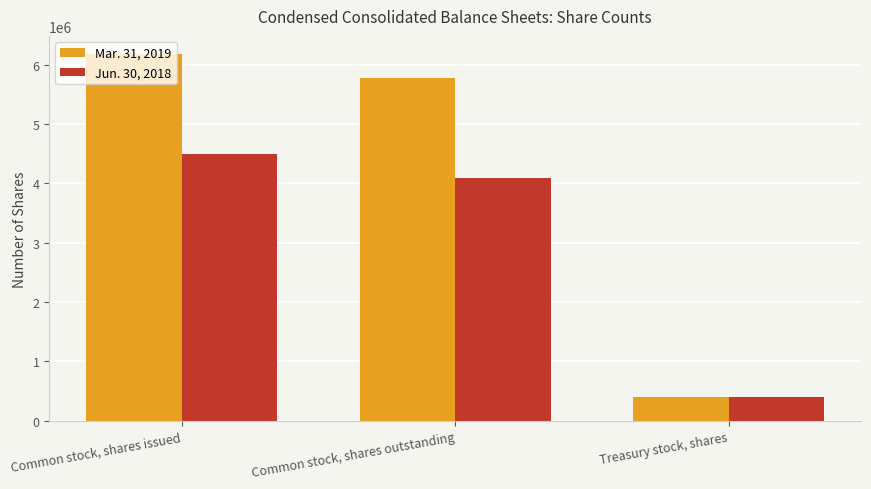

What is the value of the Mar. 31, 2019 bar at the 2nd from the left?

5776509